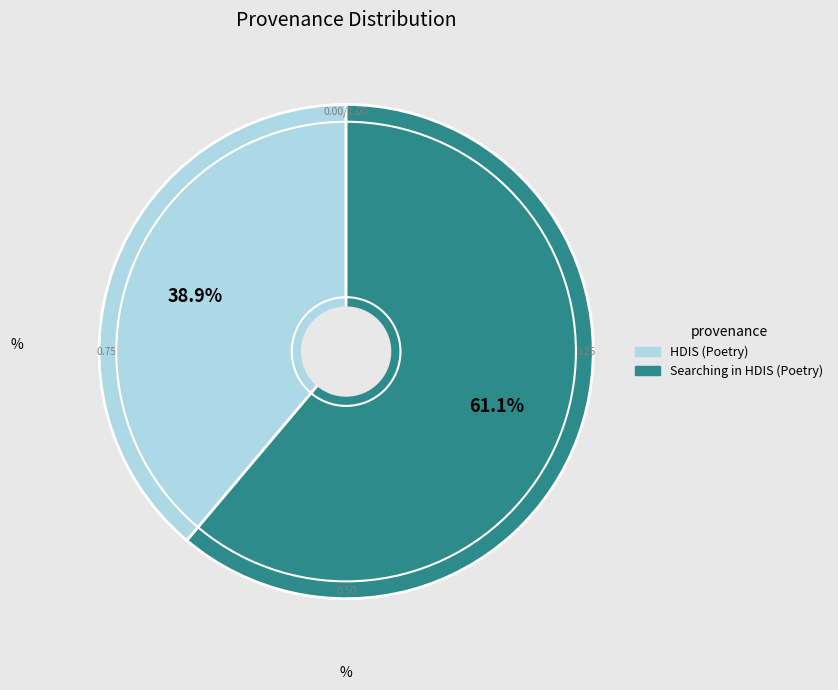

Count the number of slices in the pie.

2